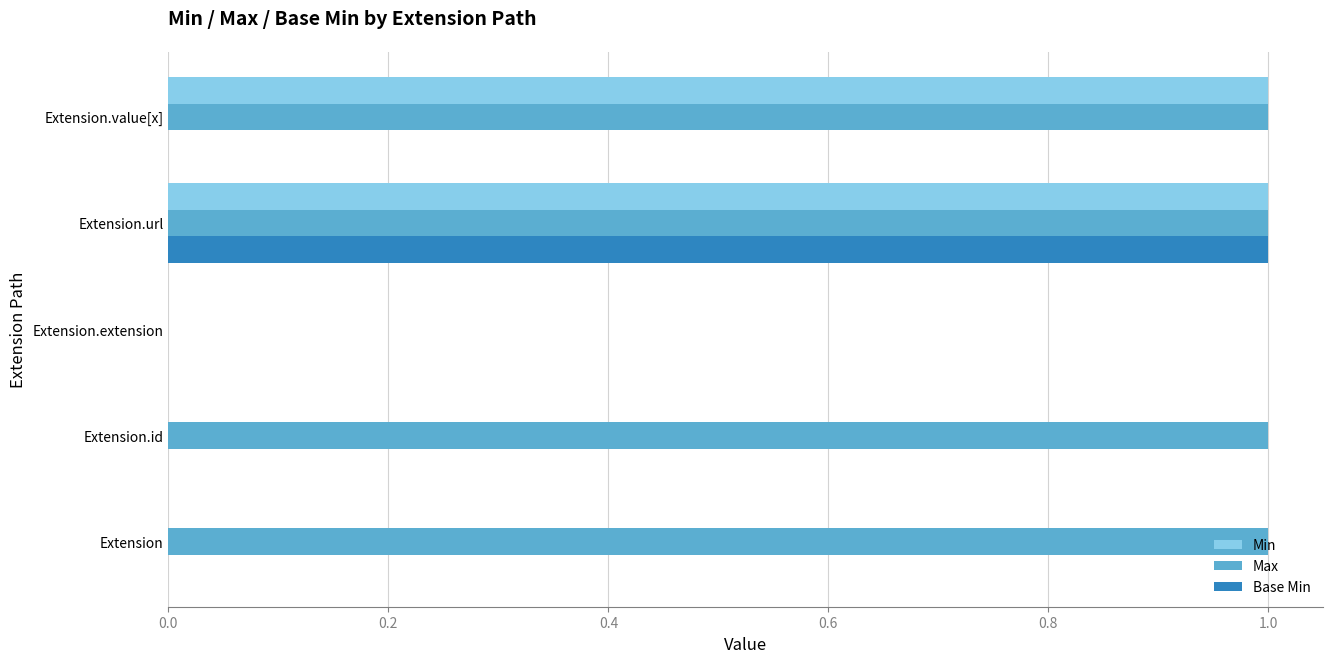

Is it true that Min equals 1 at Extension.url?

True